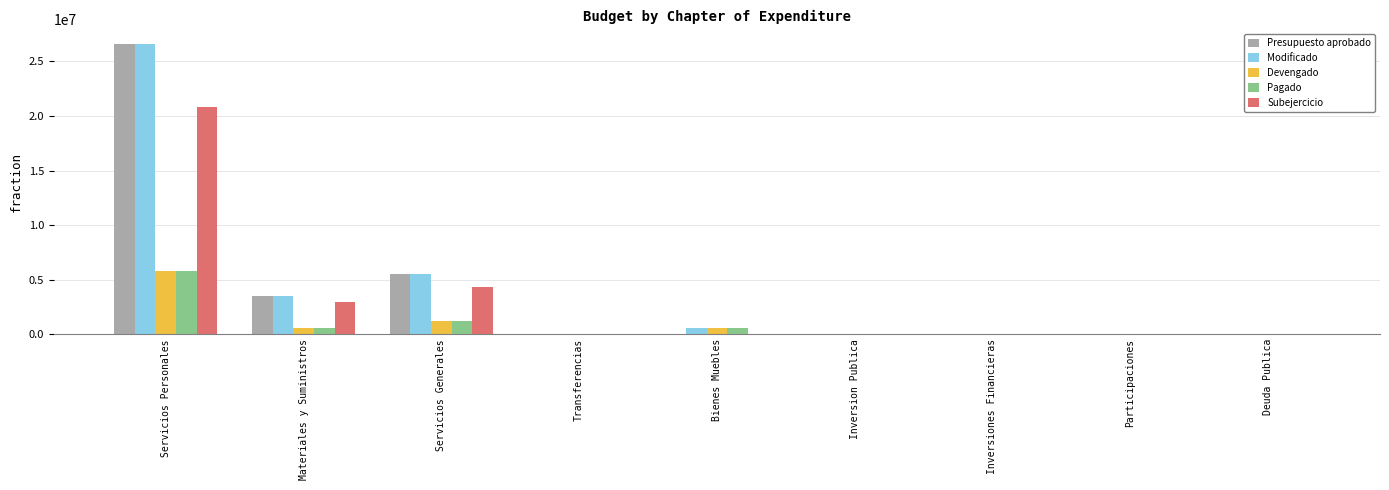

What is the maximum value for Presupuesto aprobado?

26598495.0